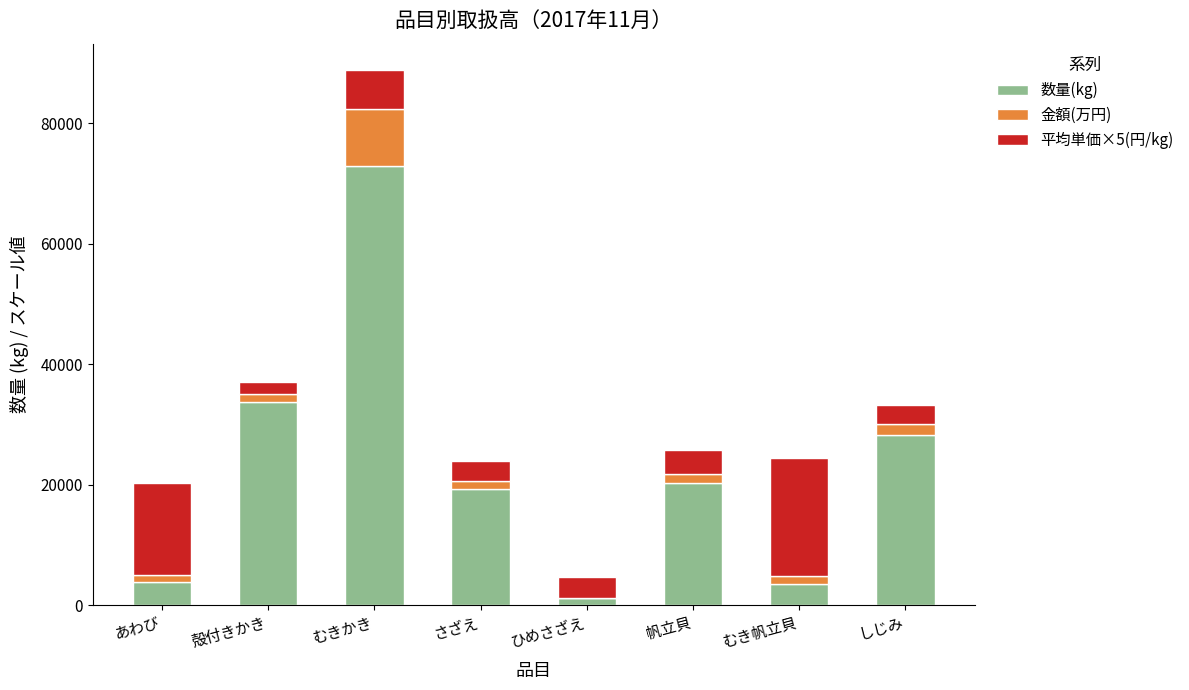

At which category is the sum across all series the highest?

むきかき